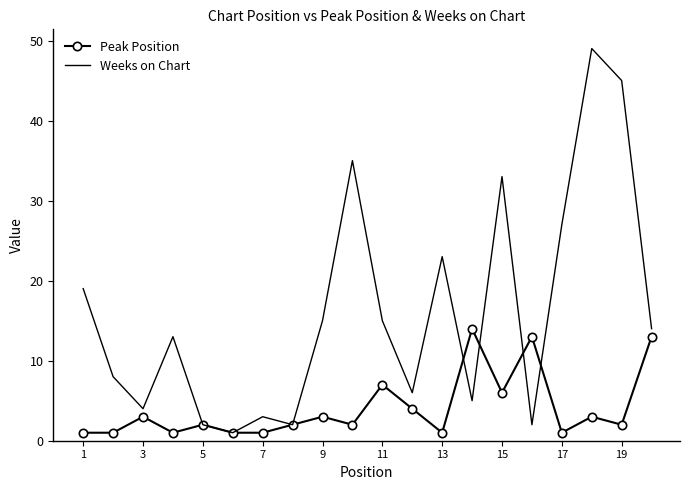

Reading left to right, transcribe all the data shown in this chart.

Peak Position: 1	1	3	1	2	1	1	2	3	2	7	4	1	14	6	13	1	3	2	13
Weeks on Chart: 19	8	4	13	2	1	3	2	15	35	15	6	23	5	33	2	27	49	45	14